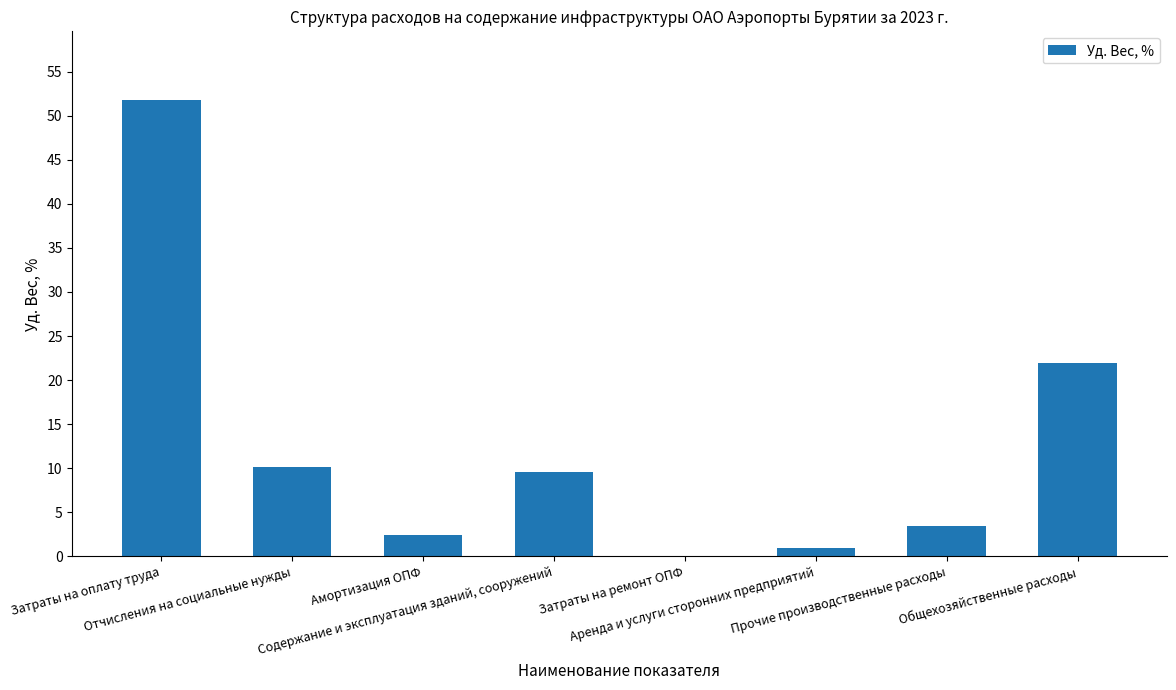

Reading left to right, what are all the values shown in this chart?

51.8	10.2	2.4	9.6	0.0	1.0	3.4	22.0